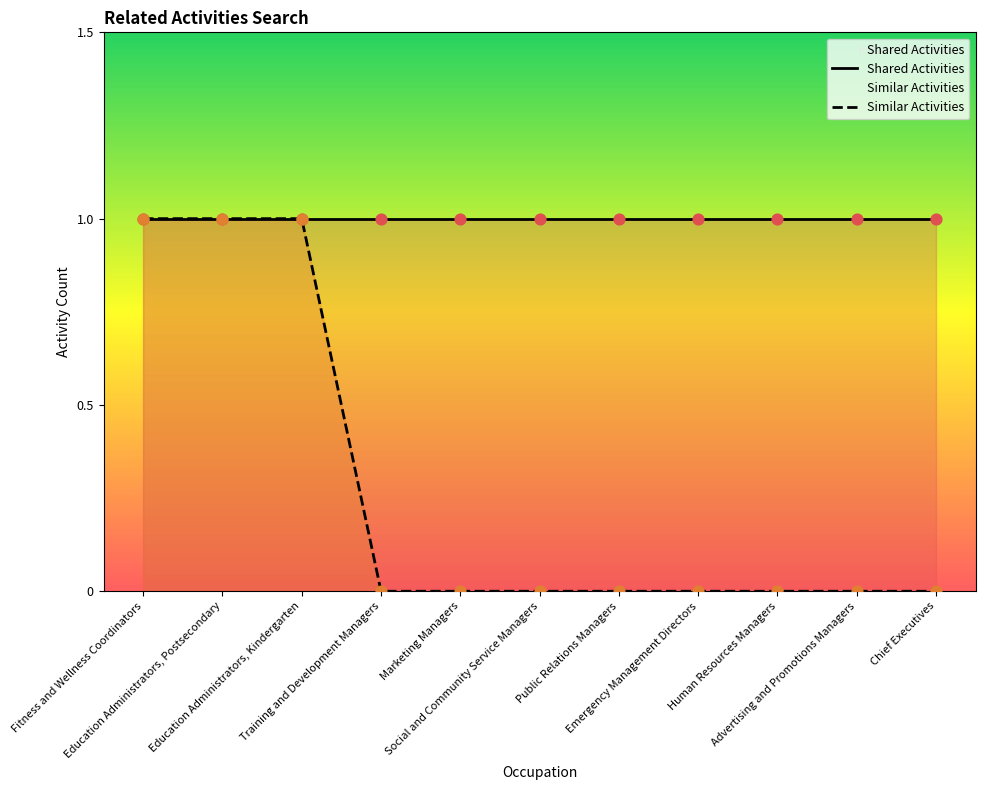

Which series has the widest spread of Y values?

Similar Activities